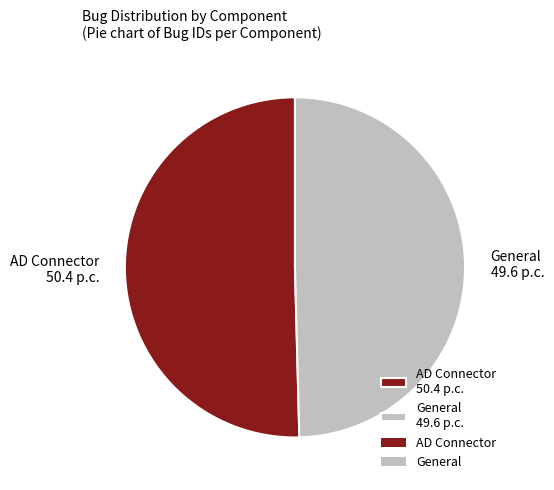

Combined, do General and AD Connector account for over 50%?

Yes